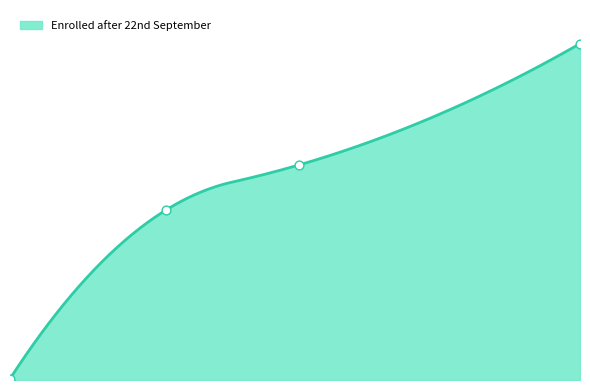

What is the ratio of the value at 202 to the value at 200?

173.0